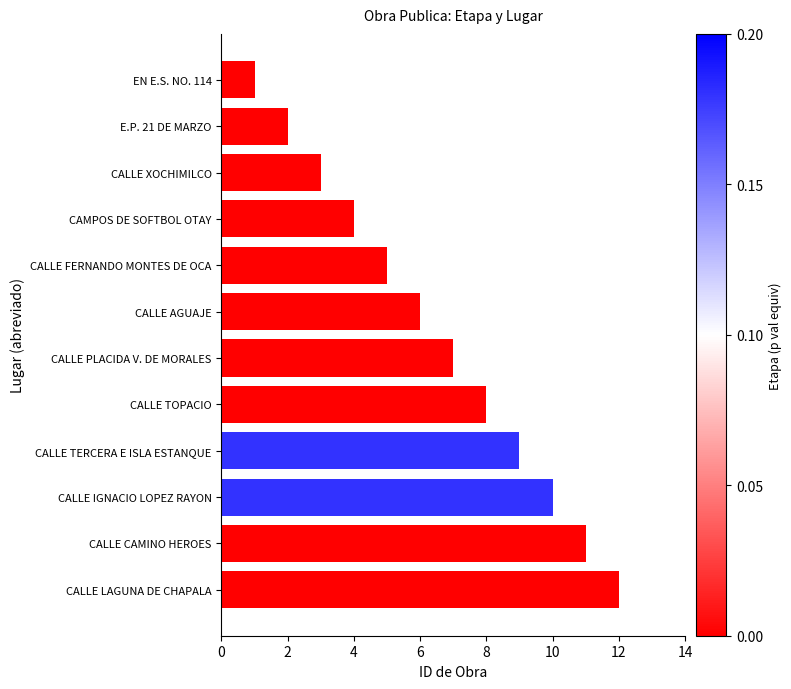

Is it true that the value at CALLE XOCHIMILCO is 1?

False